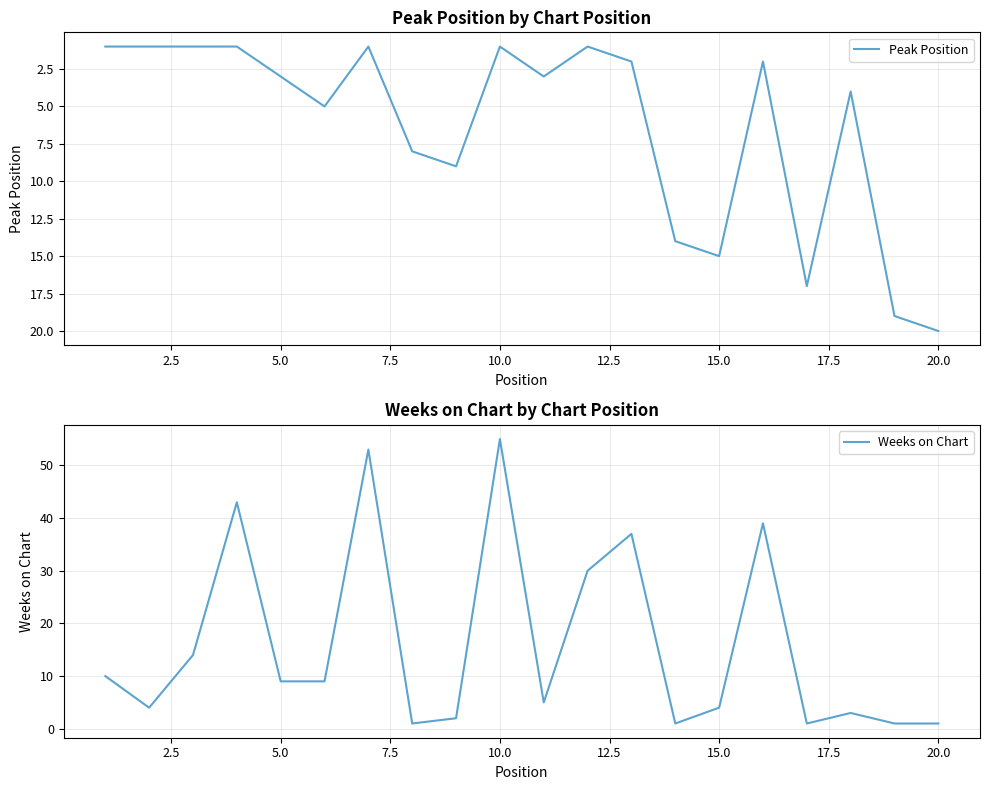

What is the maximum value for Weeks on Chart?

55